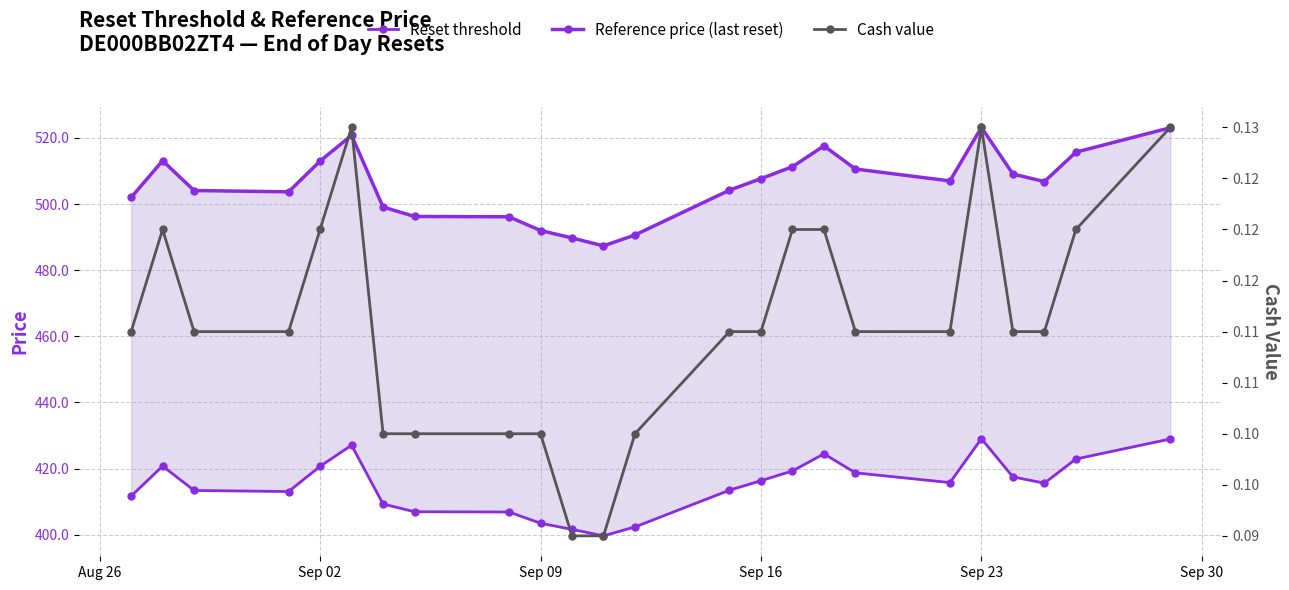

Does the chart display data point markers on the line(s)?

Yes